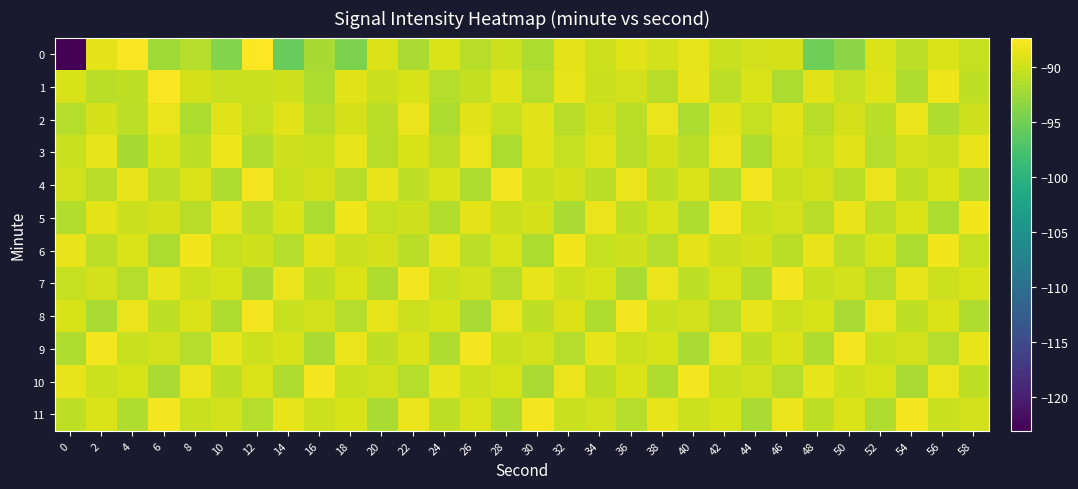

What is the minimum value shown in the chart?

-123.1